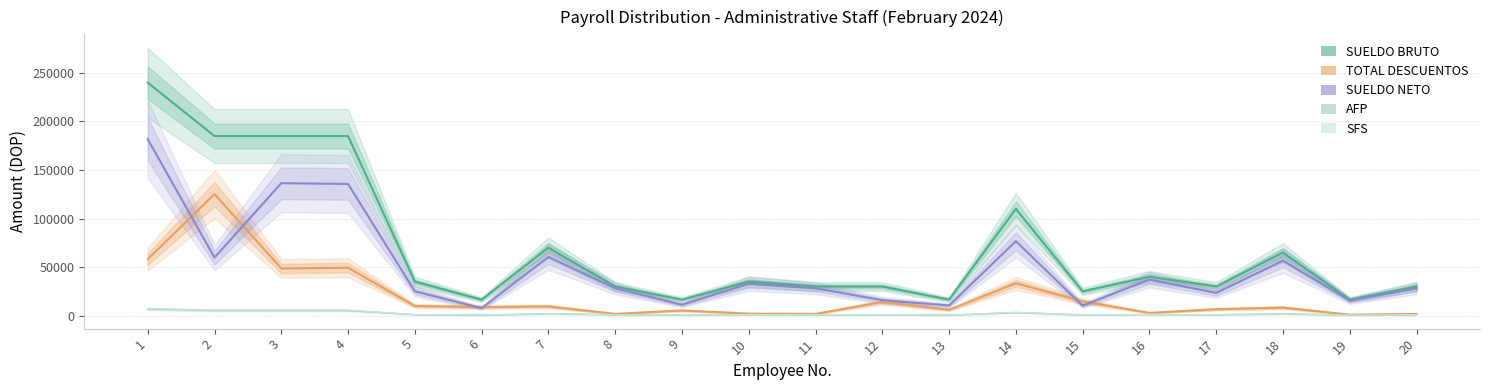

What is the difference between the SUELDO BRUTO values at 8 and 10?

5000.0